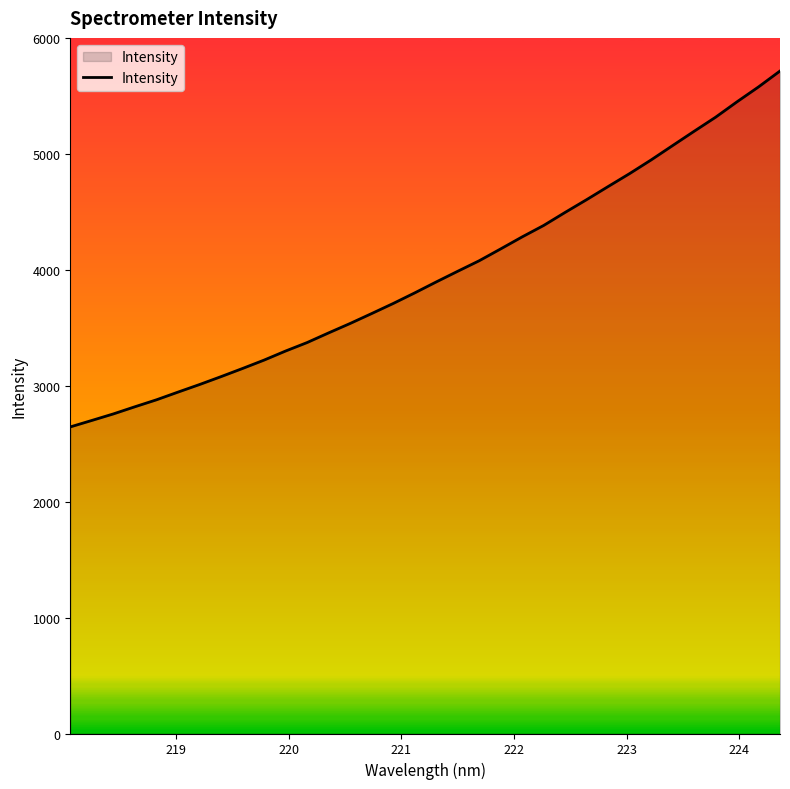

What is the minimum value shown in the chart?

2645.1